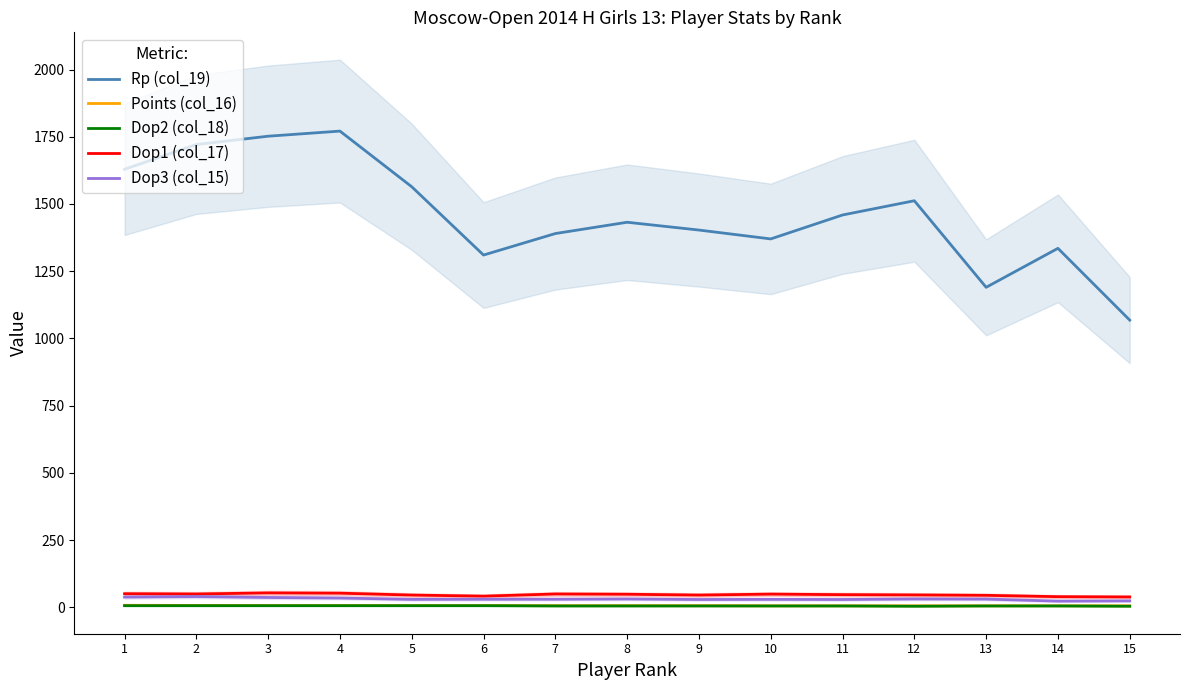

Which label corresponds to the smallest value in the chart?

12